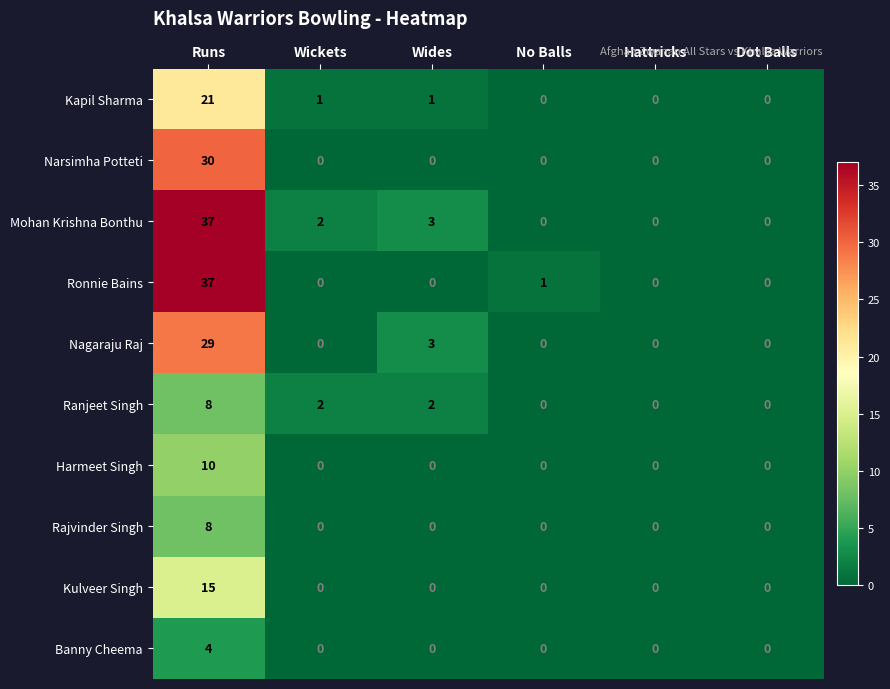

The Harmeet Singh series shows 0 at Hattricks. True or false?

True